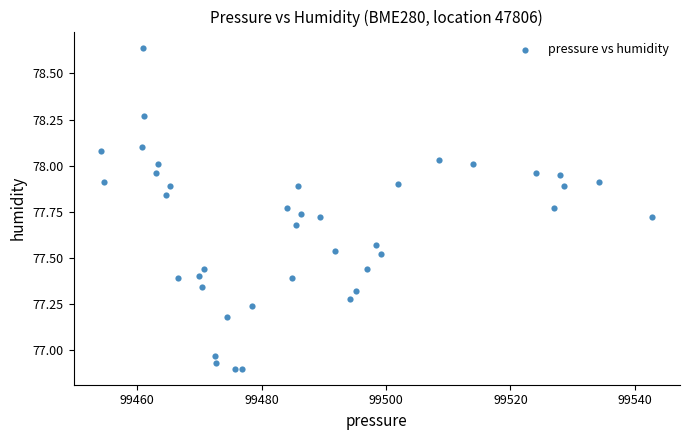

How many points are shown in the scatter plot?

40